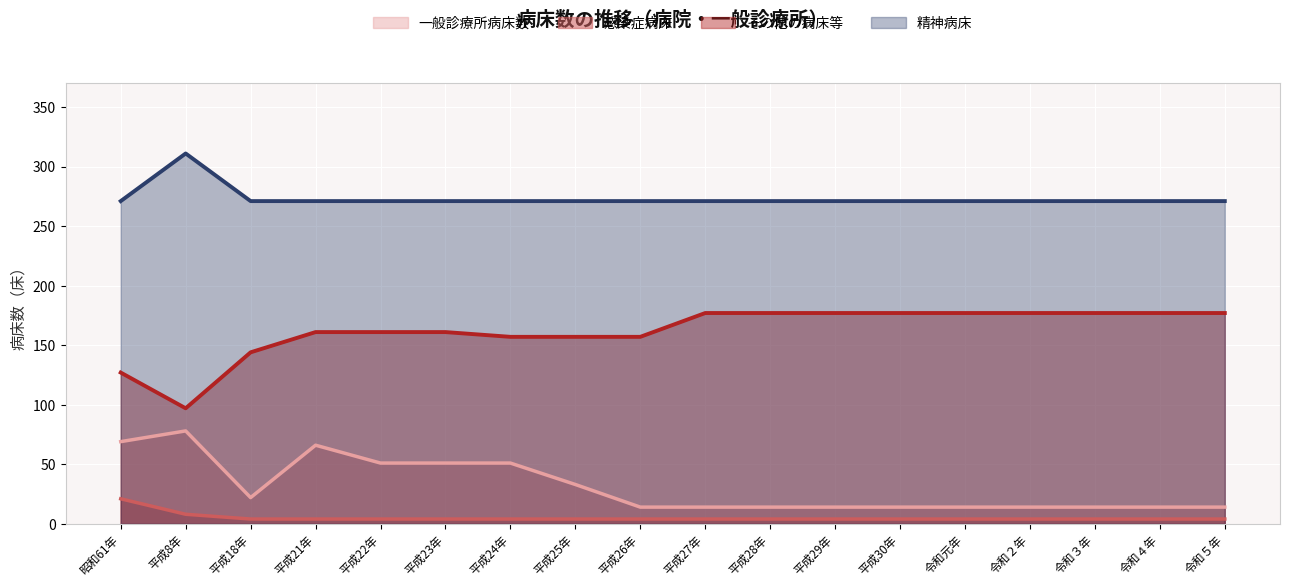

True or false: 感染症病床 and 精神病床 intersect in this chart.

False